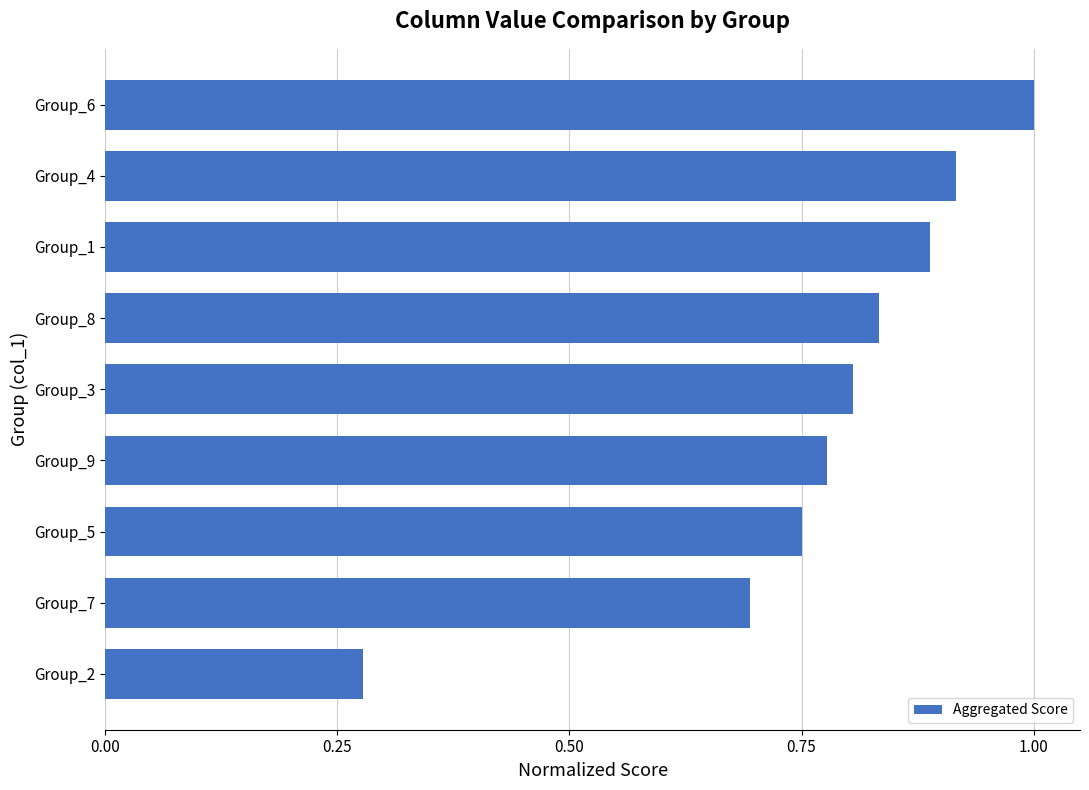

What is the sum of all values?

6.9